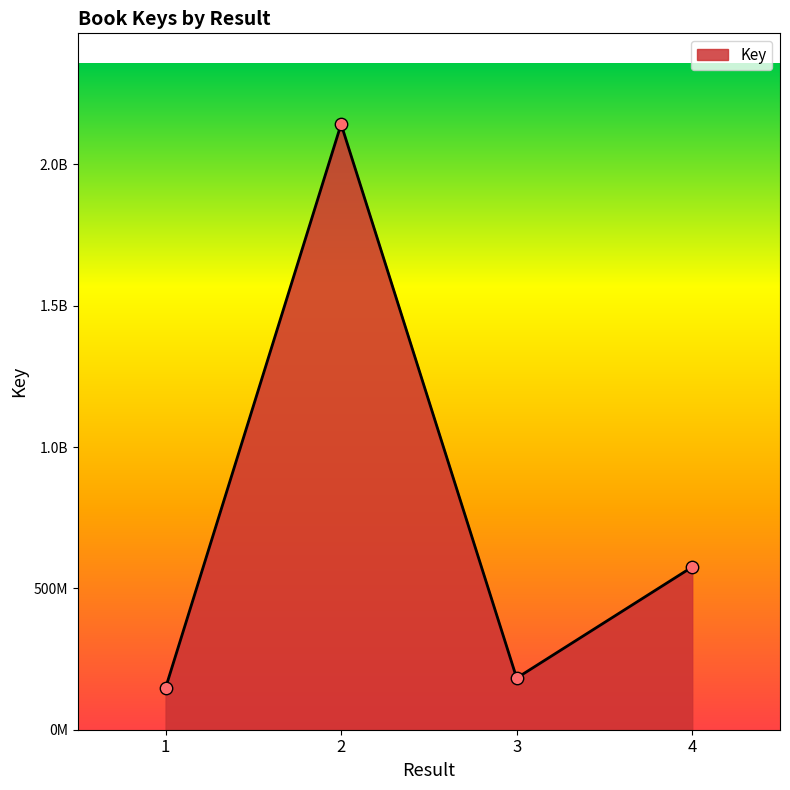

What is the change in value from 1 to 3?

+35117307